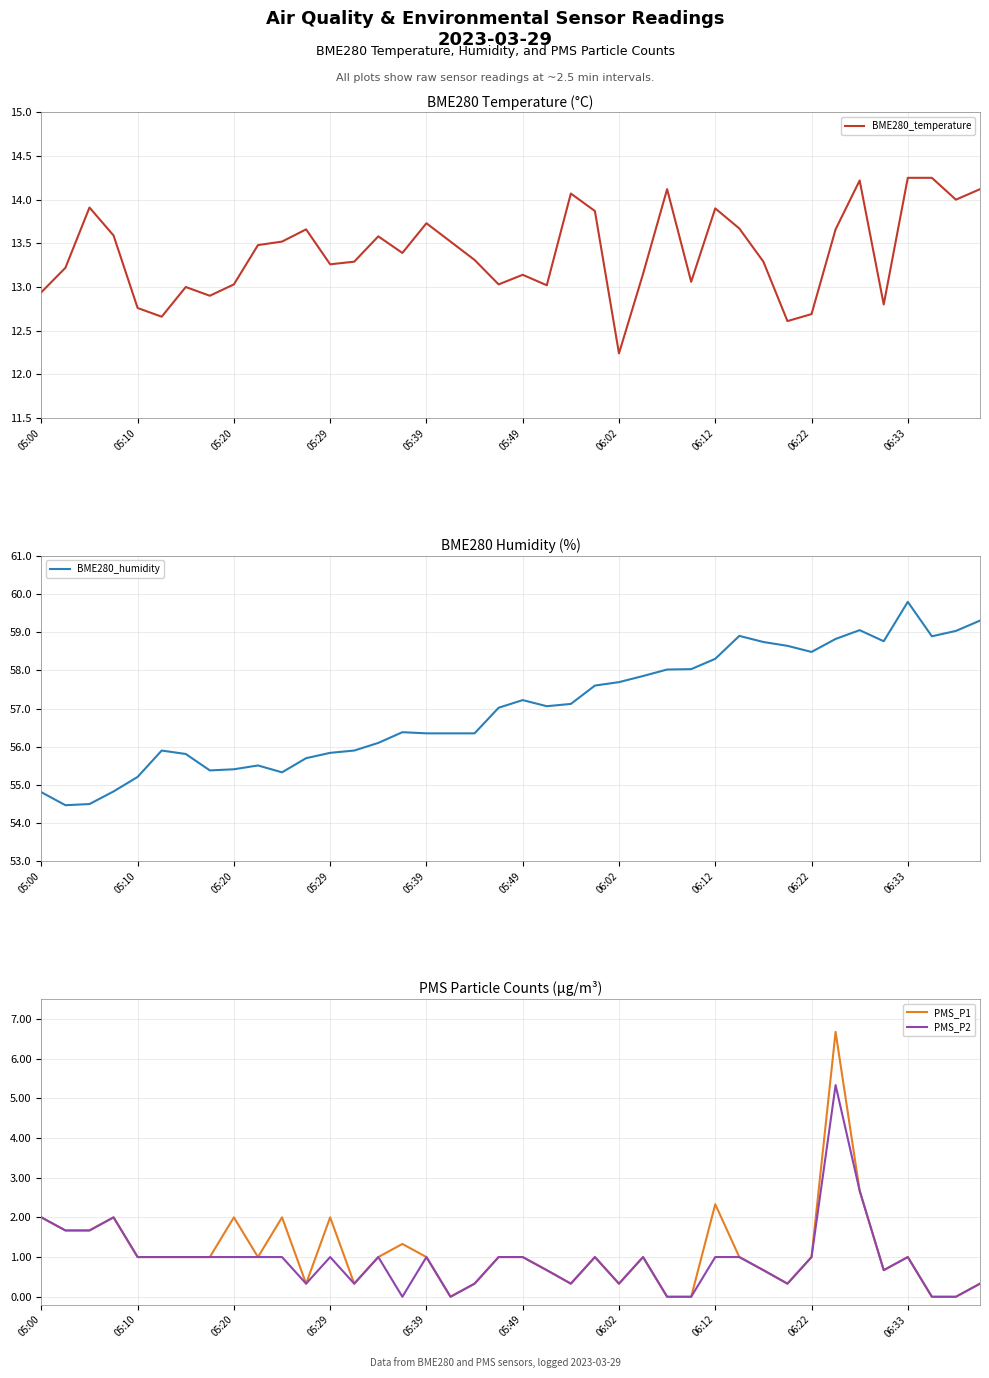

True or false: BME280_humidity and BME280_temperature intersect in this chart.

False